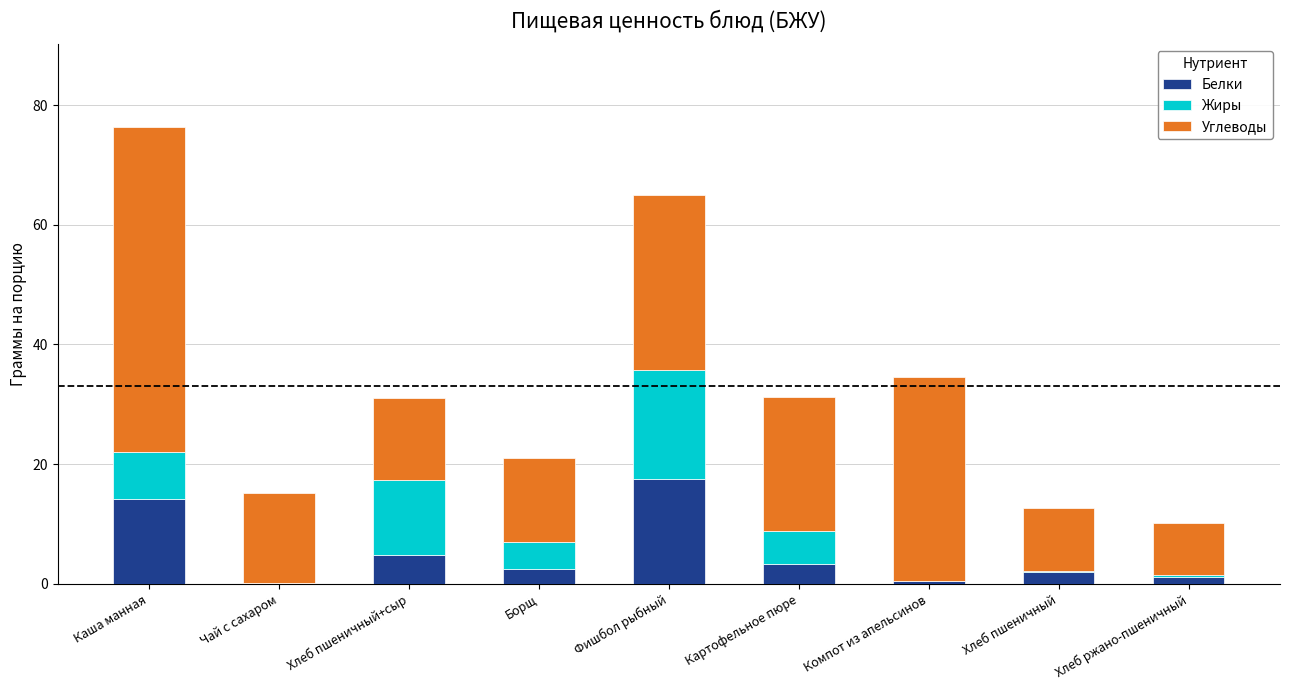

What is the sum of all Белки values?

46.2